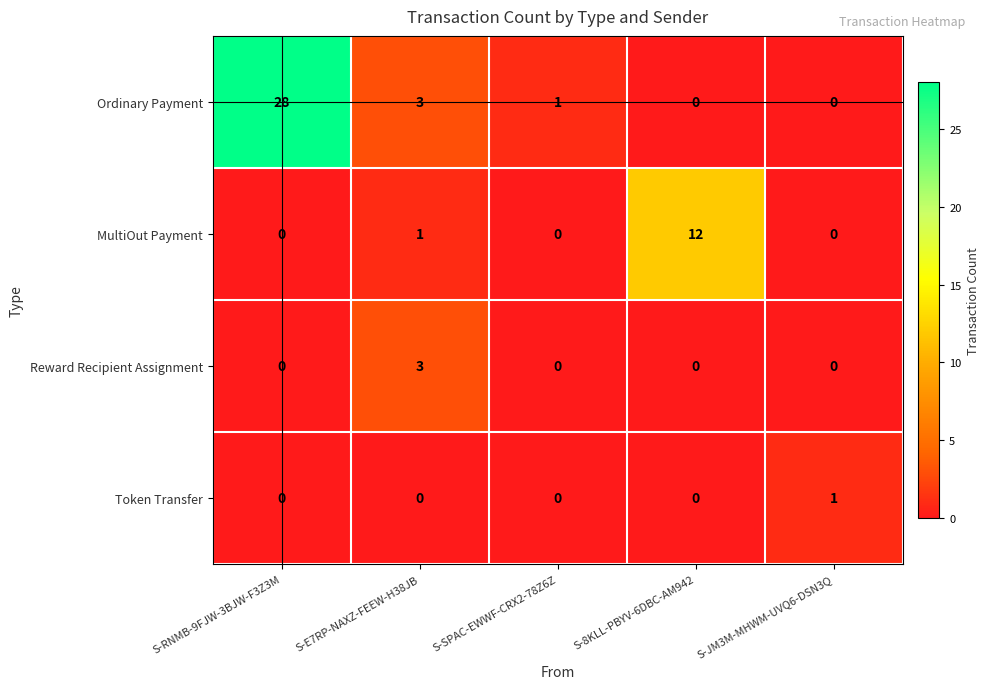

How many values in the MultiOut Payment series exceed 0?

2